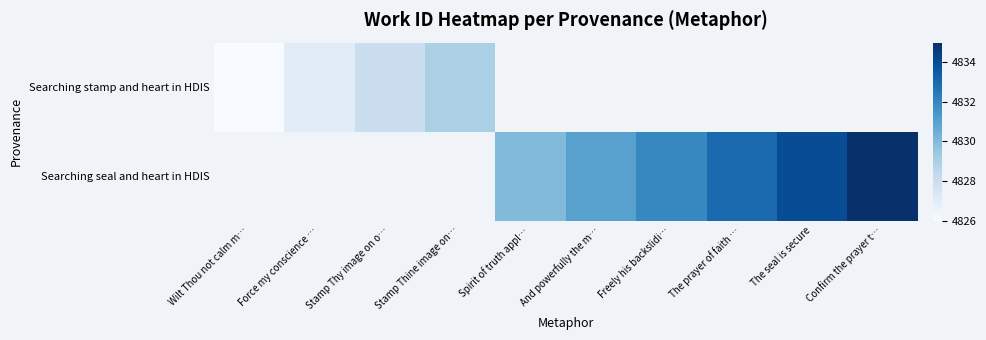

Rank the series by their average value, from lowest to highest.

Searching stamp and heart in HDIS, Searching seal and heart in HDIS